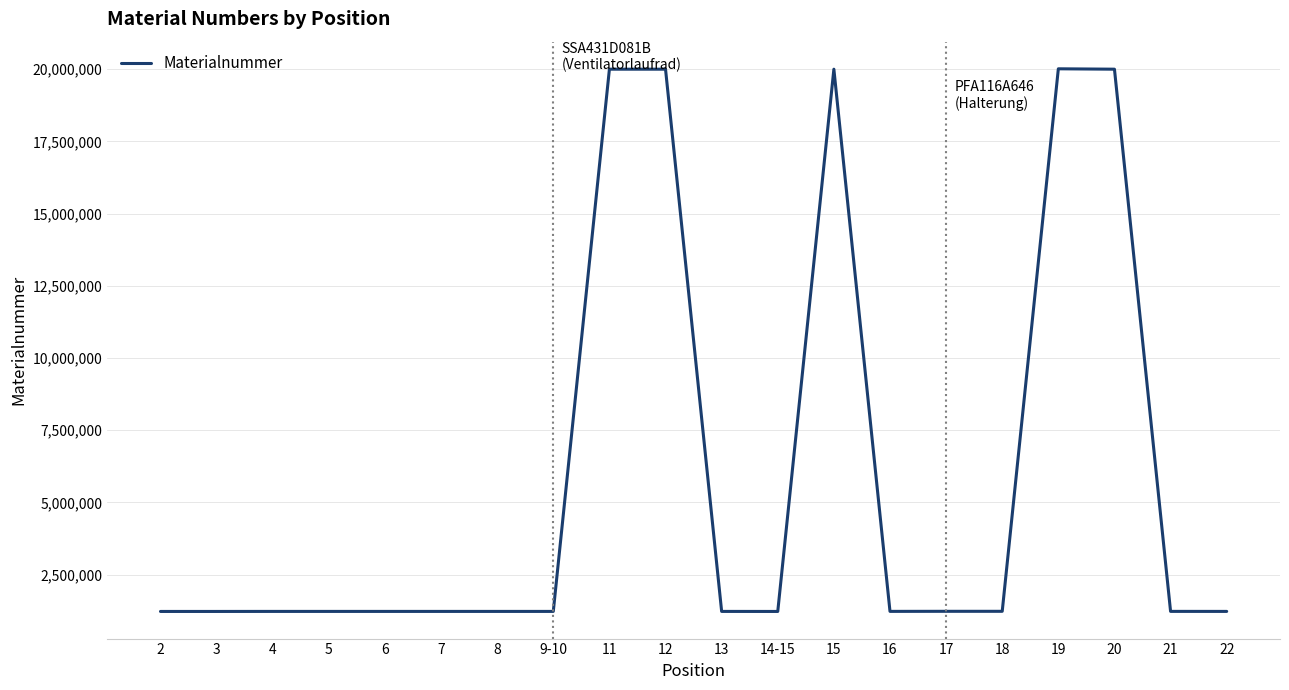

Count the number of categories in the chart.

20